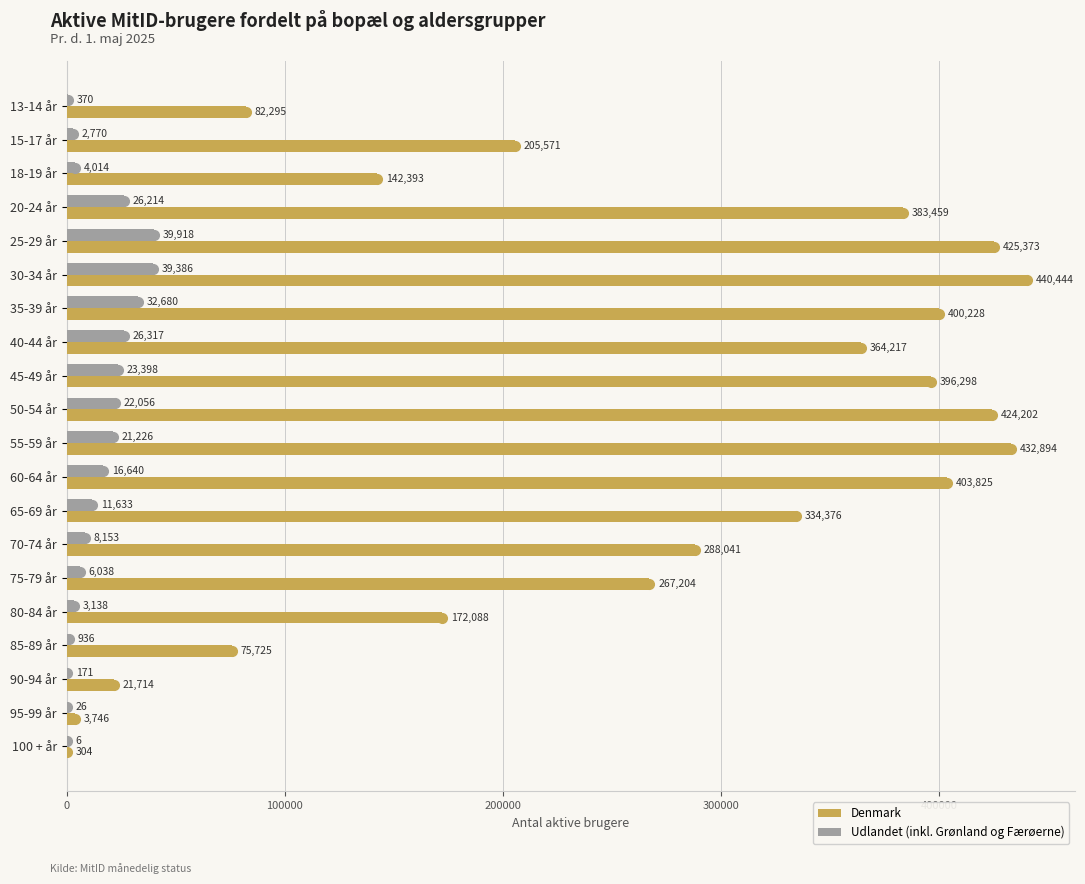

True or false: Denmark has a value of 233511 at 50-54 år.

False